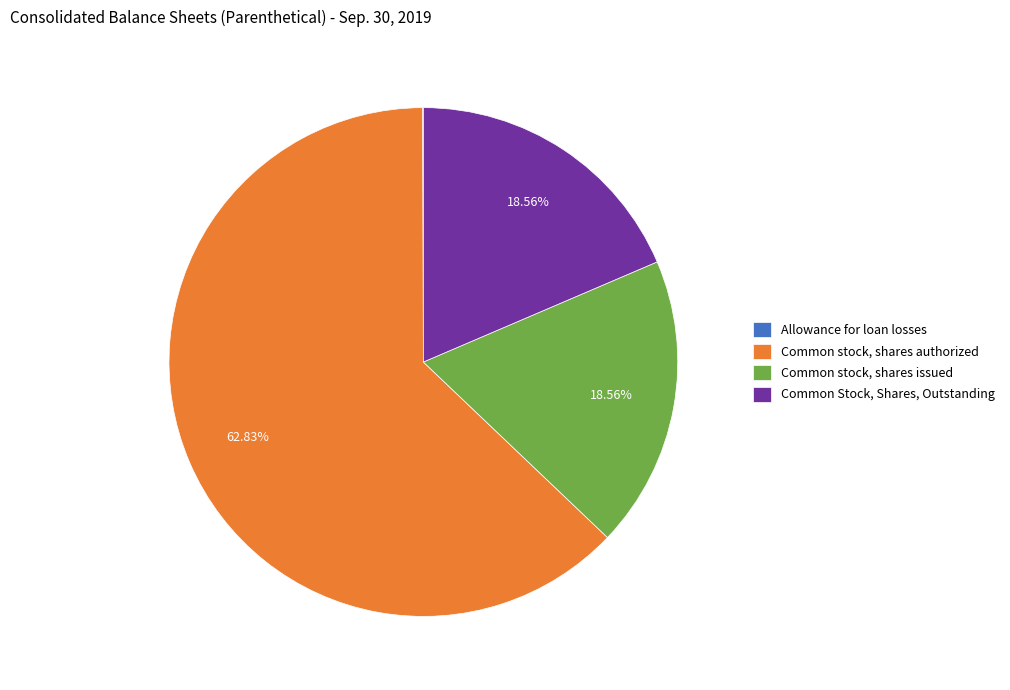

Do Common stock, shares authorized and Common Stock, Shares, Outstanding together represent more than half of the pie?

Yes